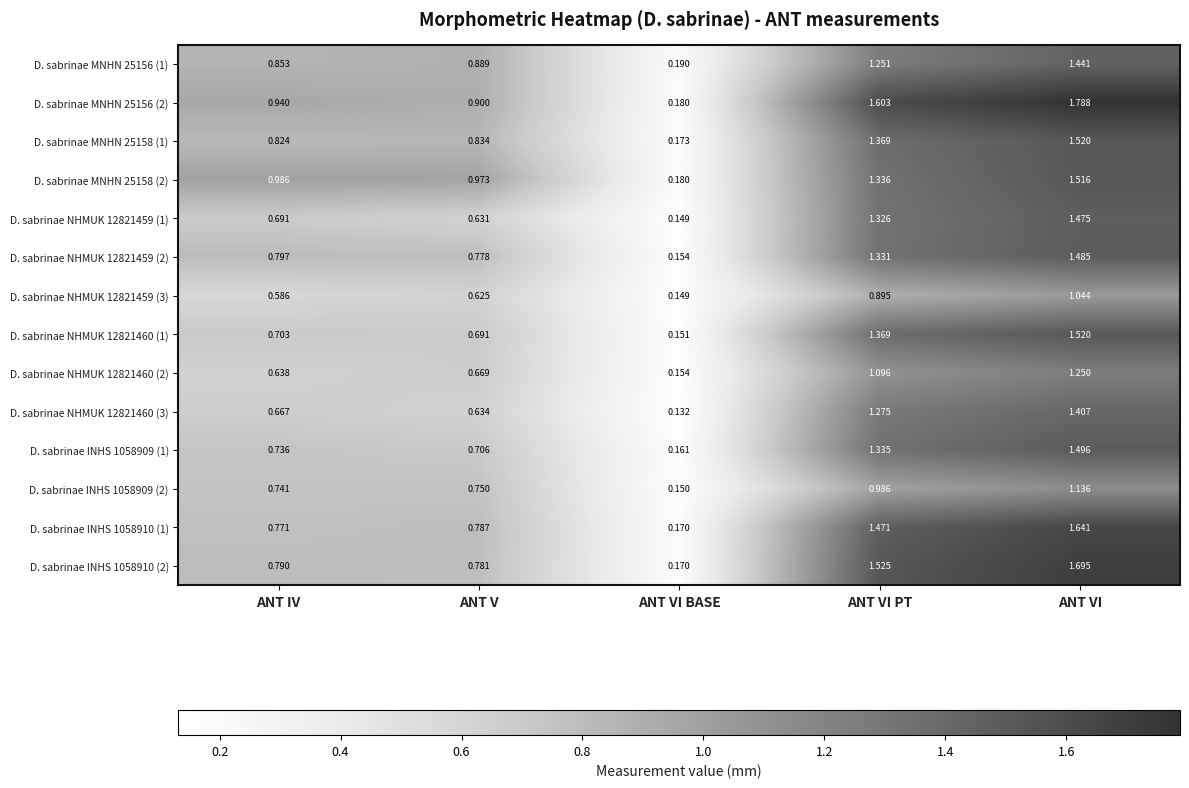

Is the value of D. sabrinae INHS 1058909 (1) at ANT VI greater than the value of D. sabrinae MNHN 25156 (2) at ANT VI?

No